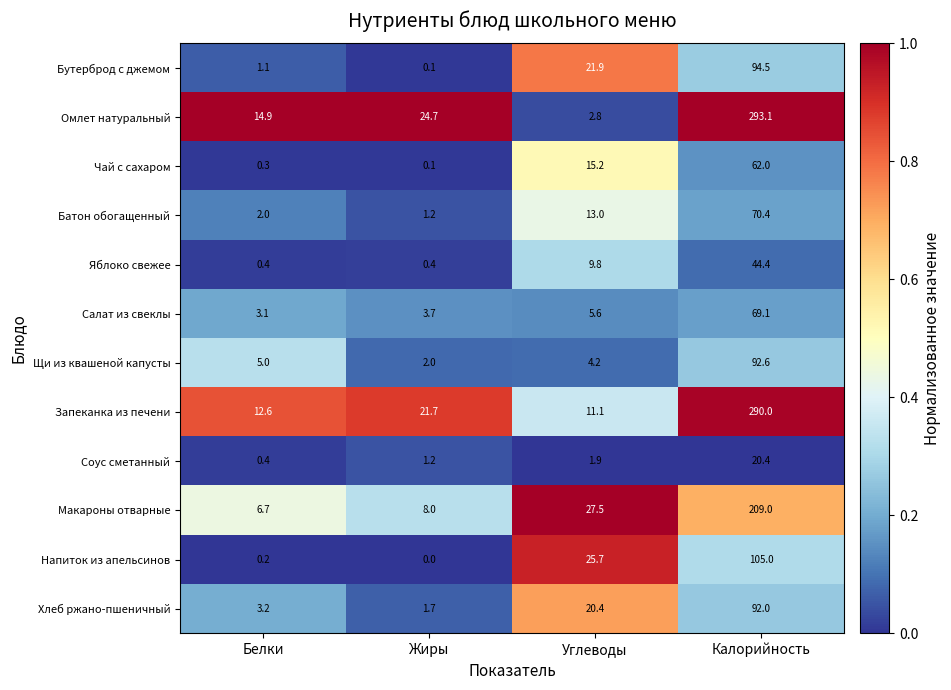

Where does the Соус сметанный series first go above 1?

Жиры